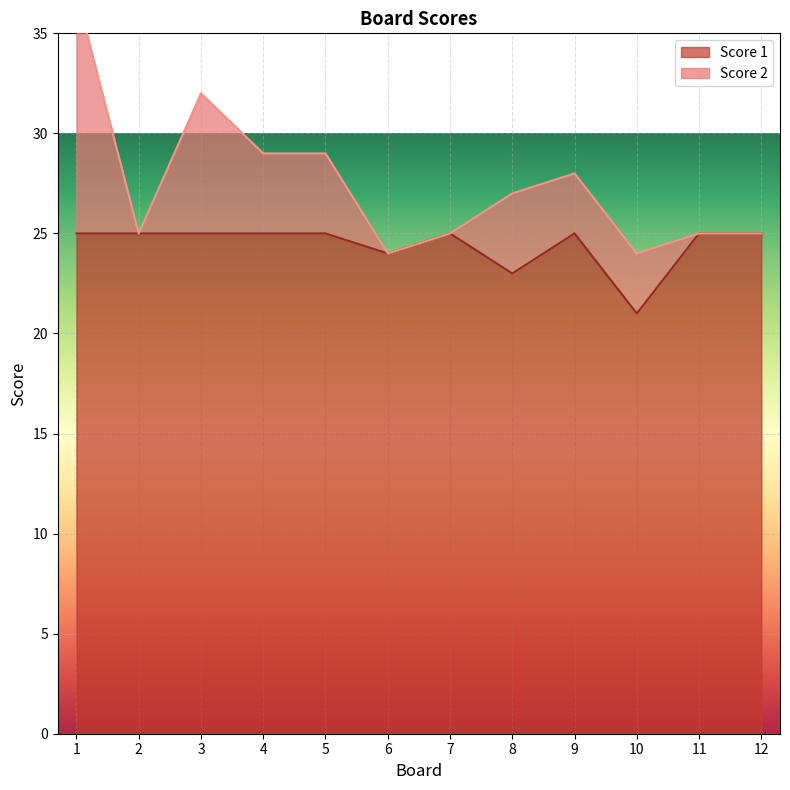

The value at 10 is 21. True or false?

True